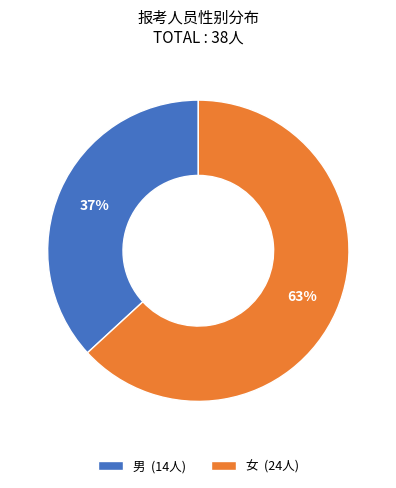

Which slice is the largest?

女